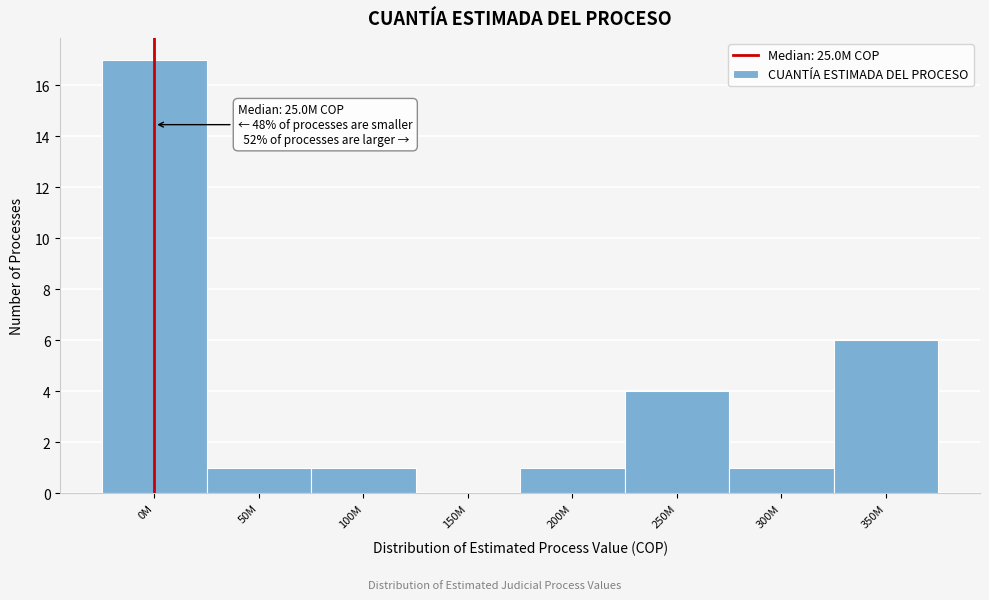

Reading right to left, transcribe all the data shown in this chart.

350M=6	300M=1	250M=4	200M=1	150M=0	100M=1	50M=1	0M=17